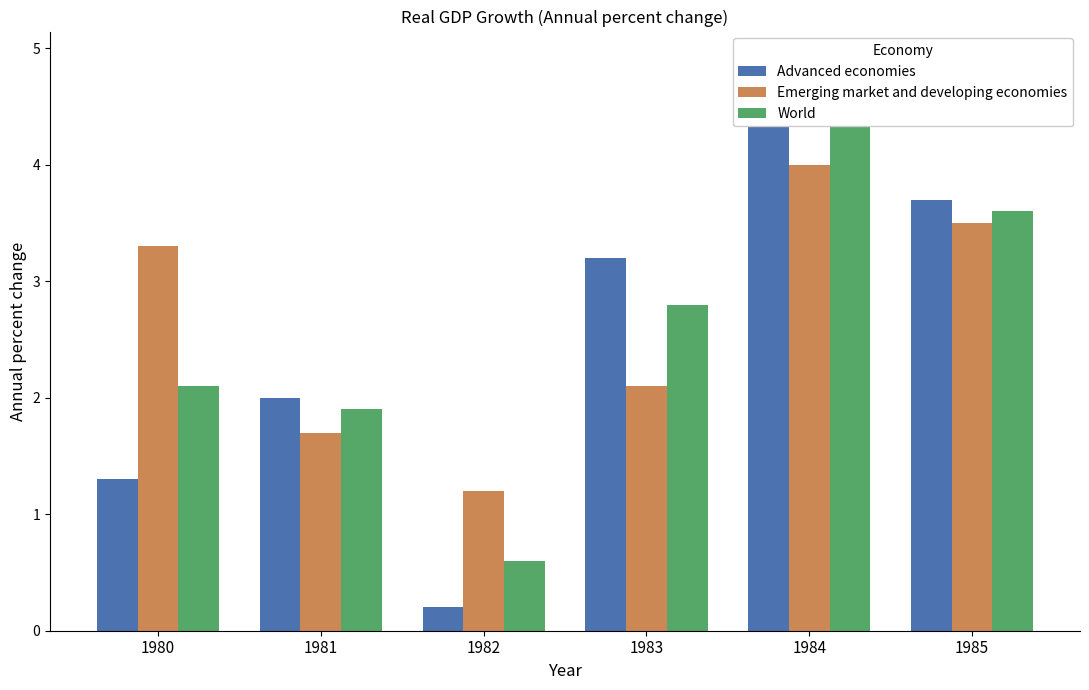

What is the total value across all series at 1980?

6.7